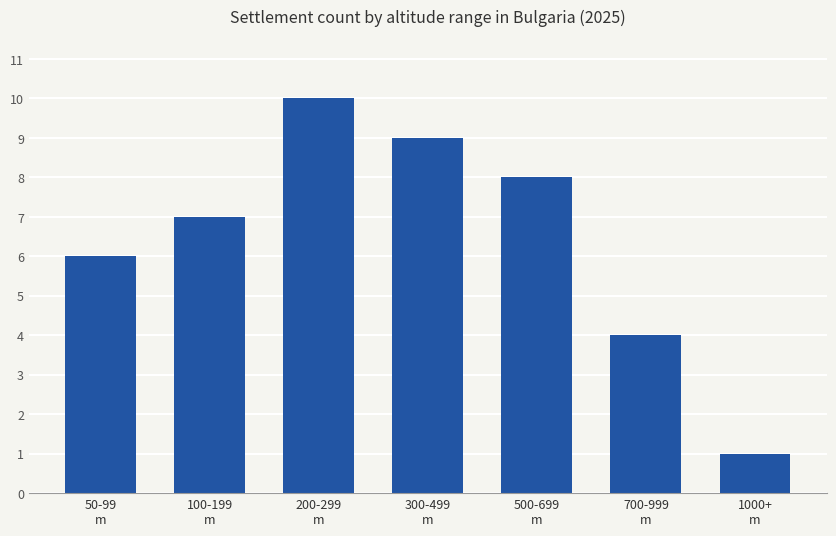

Rank the categories by value from lowest to highest.

1000+
m, 700-999
m, 50-99
m, 100-199
m, 500-699
m, 300-499
m, 200-299
m